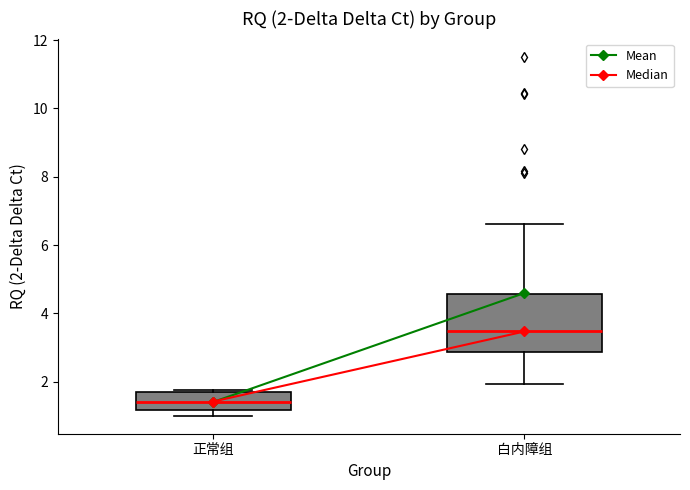

Which box has the highest median line?

白内障组